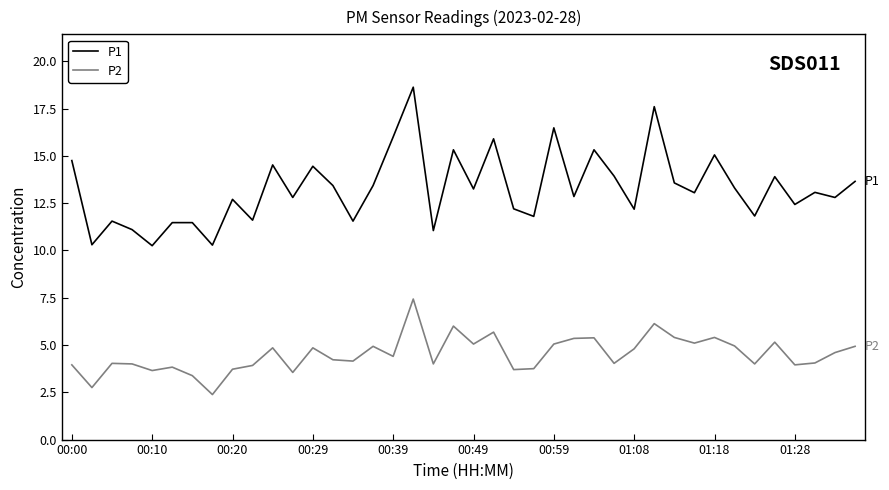

What is the highest value of the P2 series?

7.4